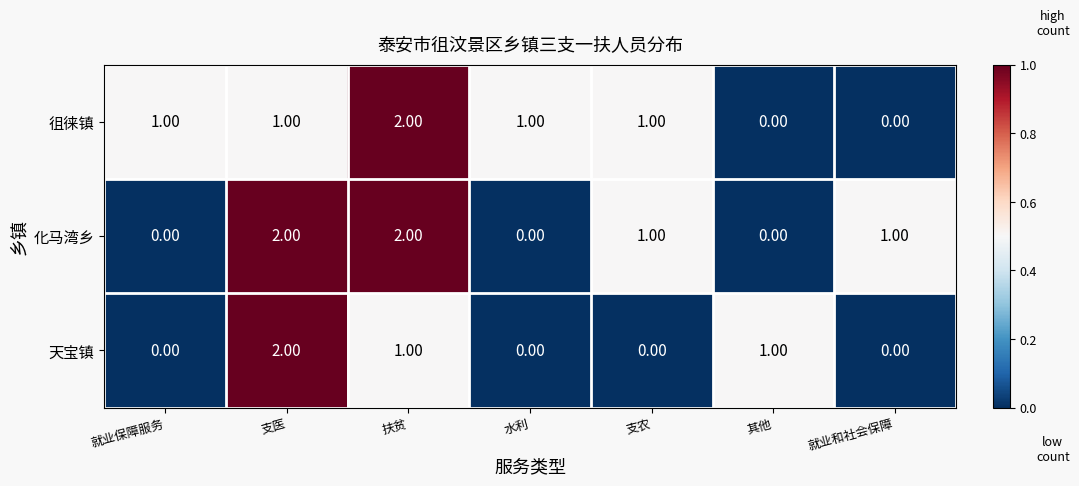

What is the total value across all series at 扶贫?

5